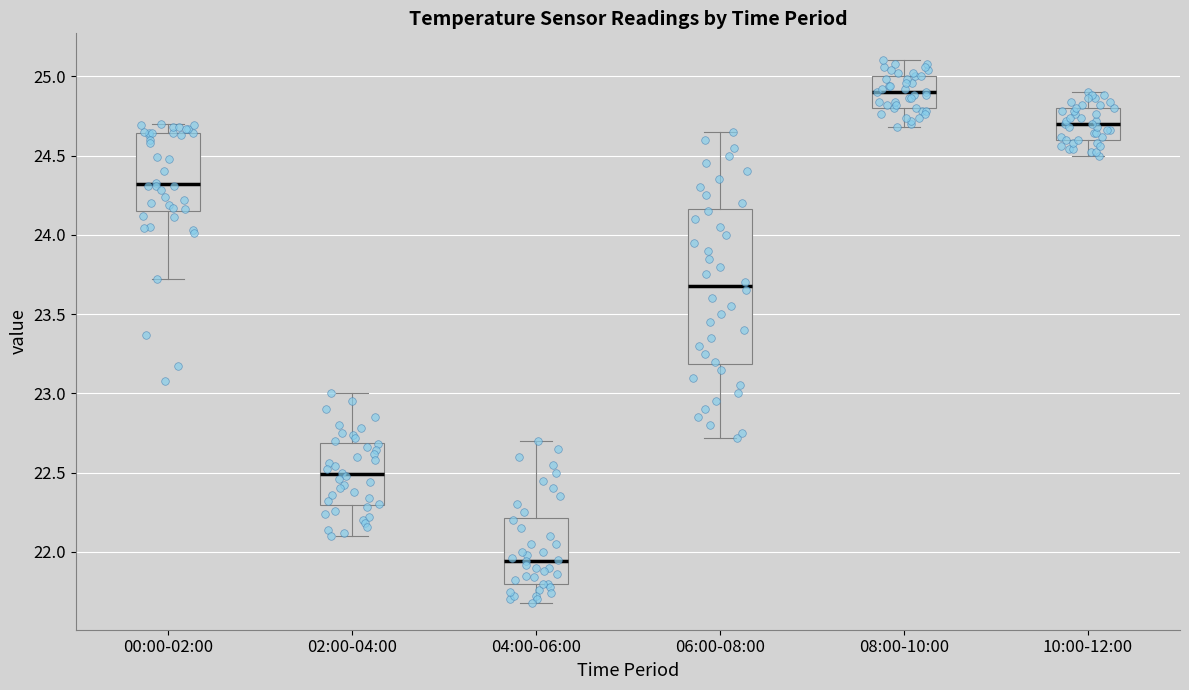

Comparing the boxes themselves (not the whiskers), which one is the tallest?

06:00-08:00